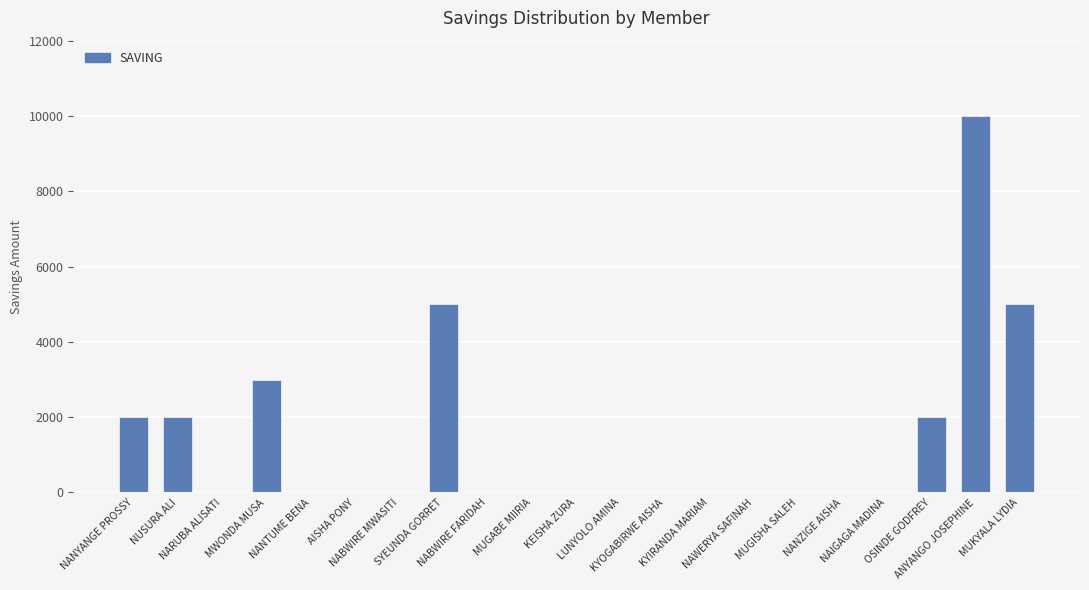

What is the maximum value shown in the chart?

10000